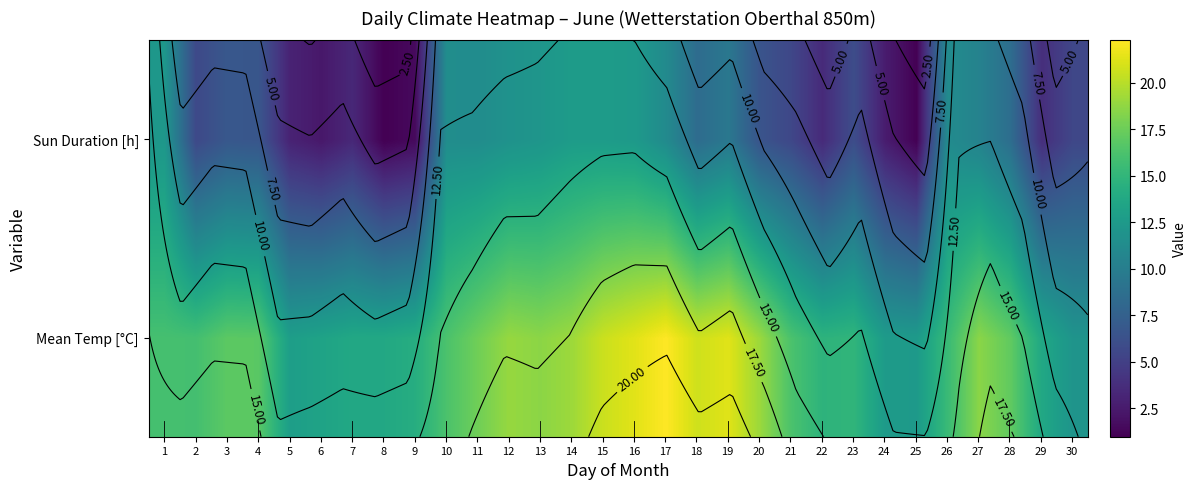

True or false: Mean Temp [°C] has a value of 32.6 at 18.

False